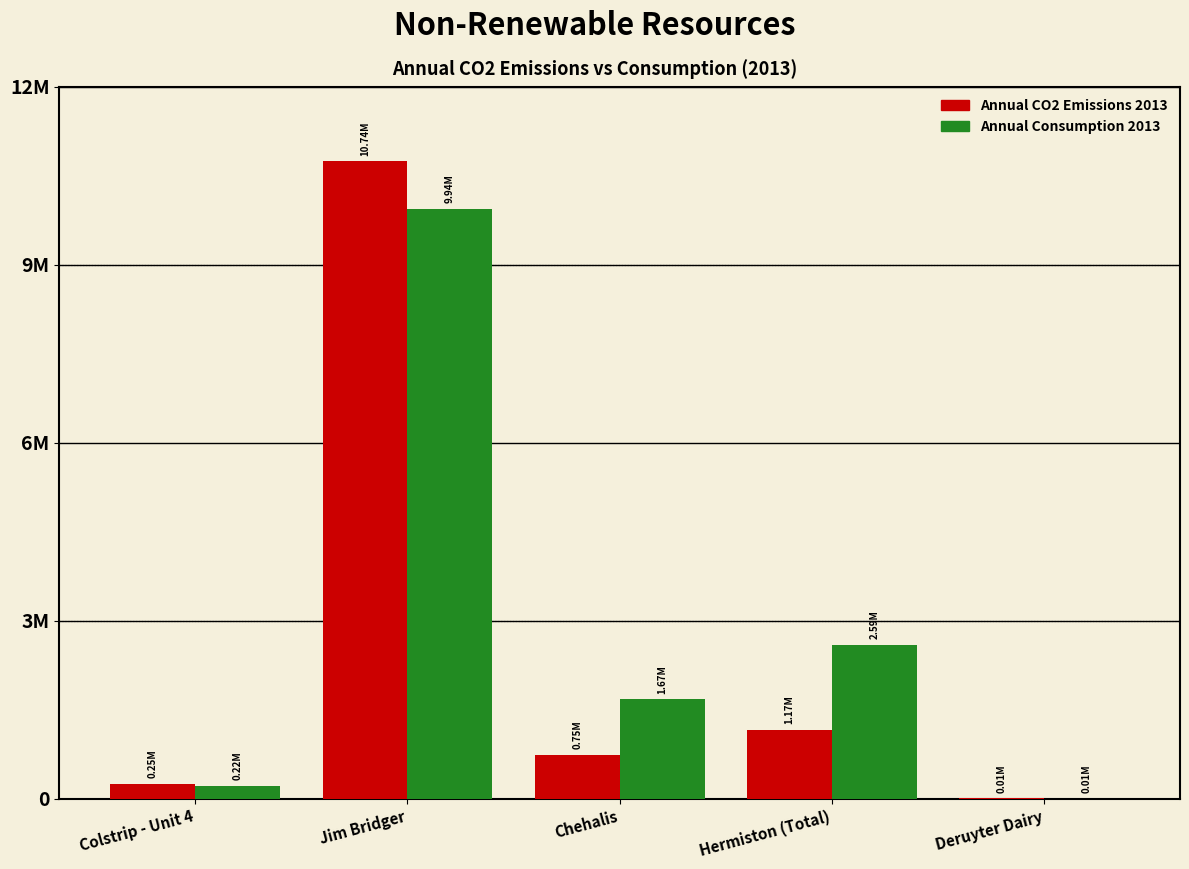

What are all the series names shown in the legend?

Annual CO2 Emissions 2013, Annual Consumption 2013